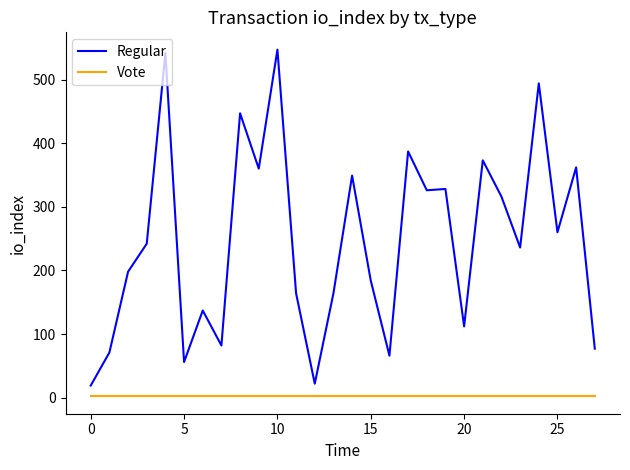

What is the maximum value for Vote?

2